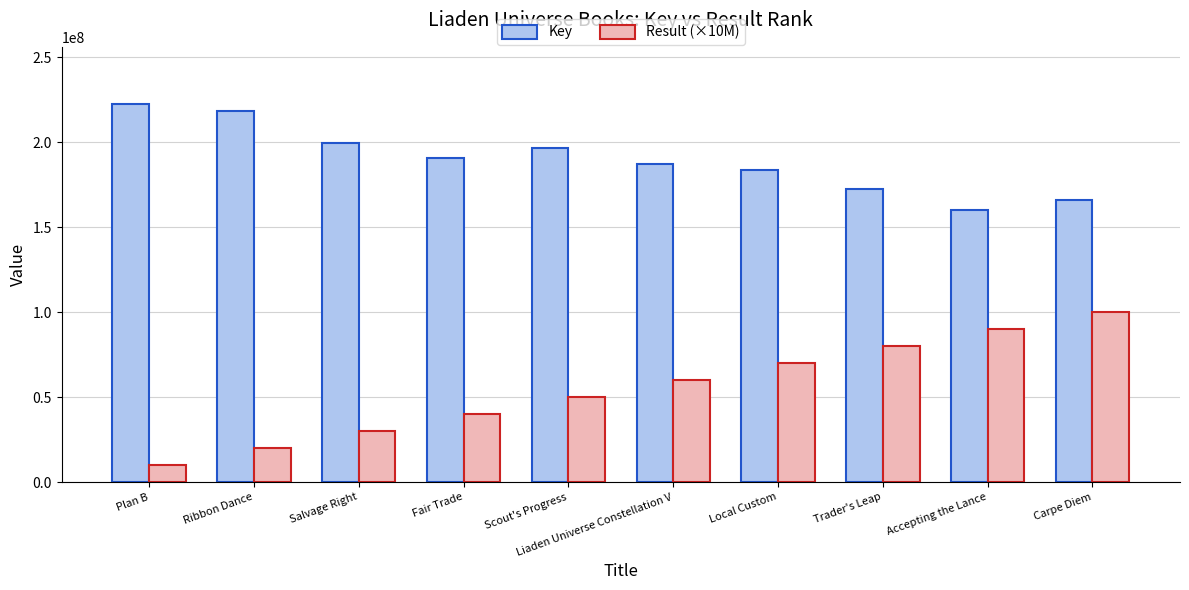

List the series in order of their peak value, highest first.

Key, Result (×10M)